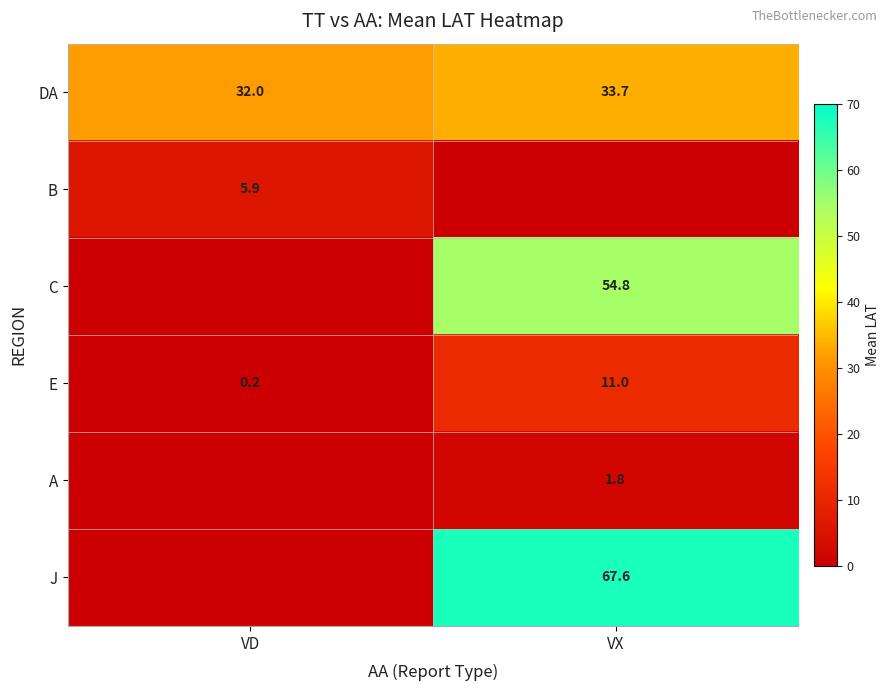

What is the highest value of the E series?

11.0